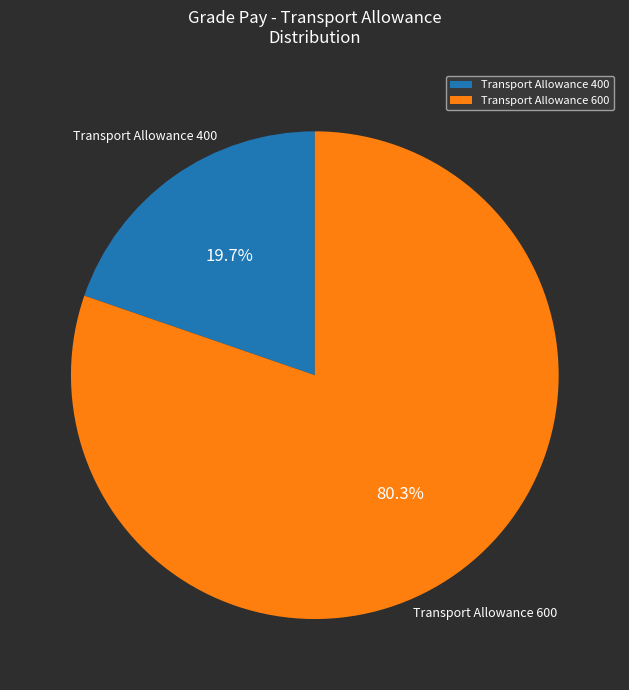

How many slices are in this pie chart?

2